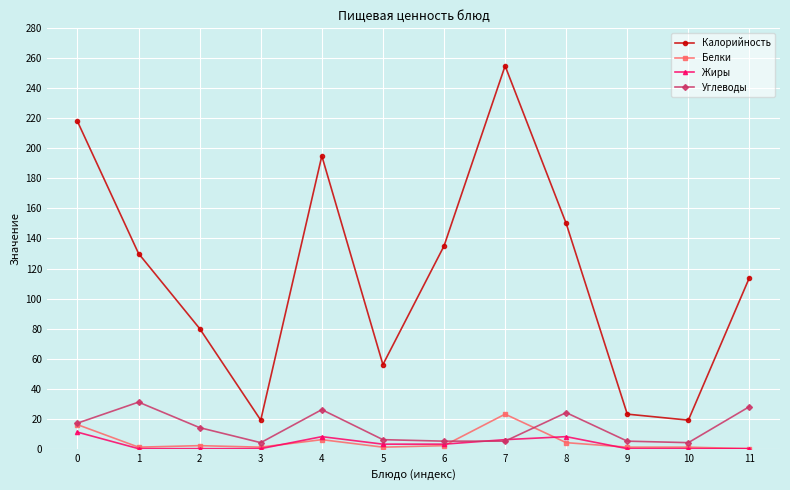

True or false: Калорийность has more than 0 interior local peaks.

True